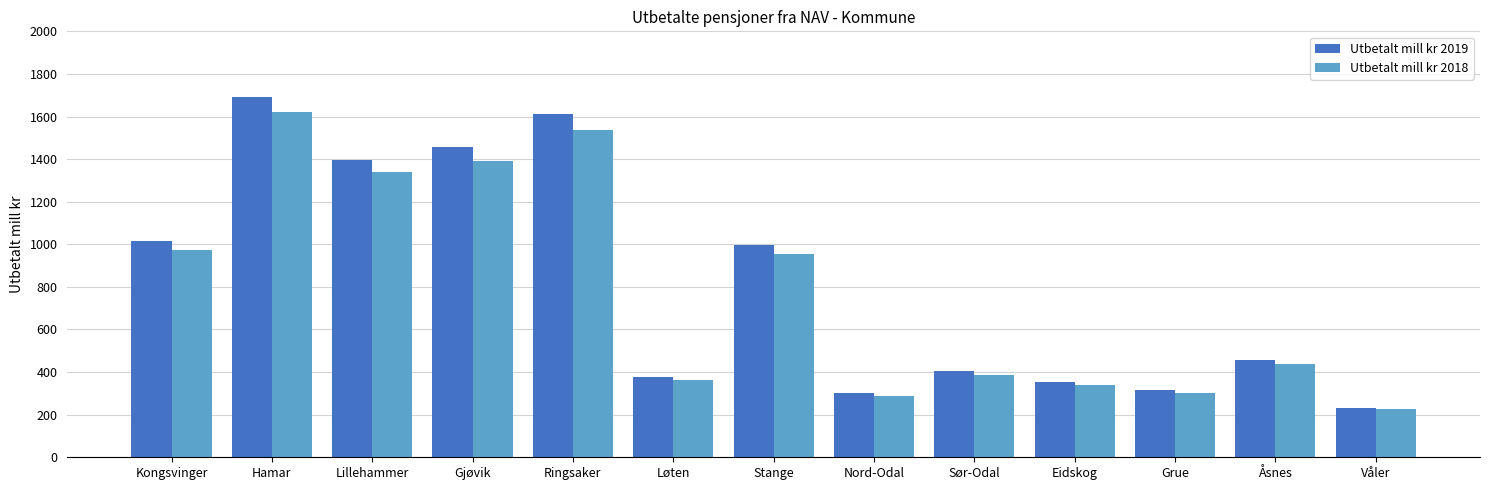

How many distinct data groups are displayed?

2